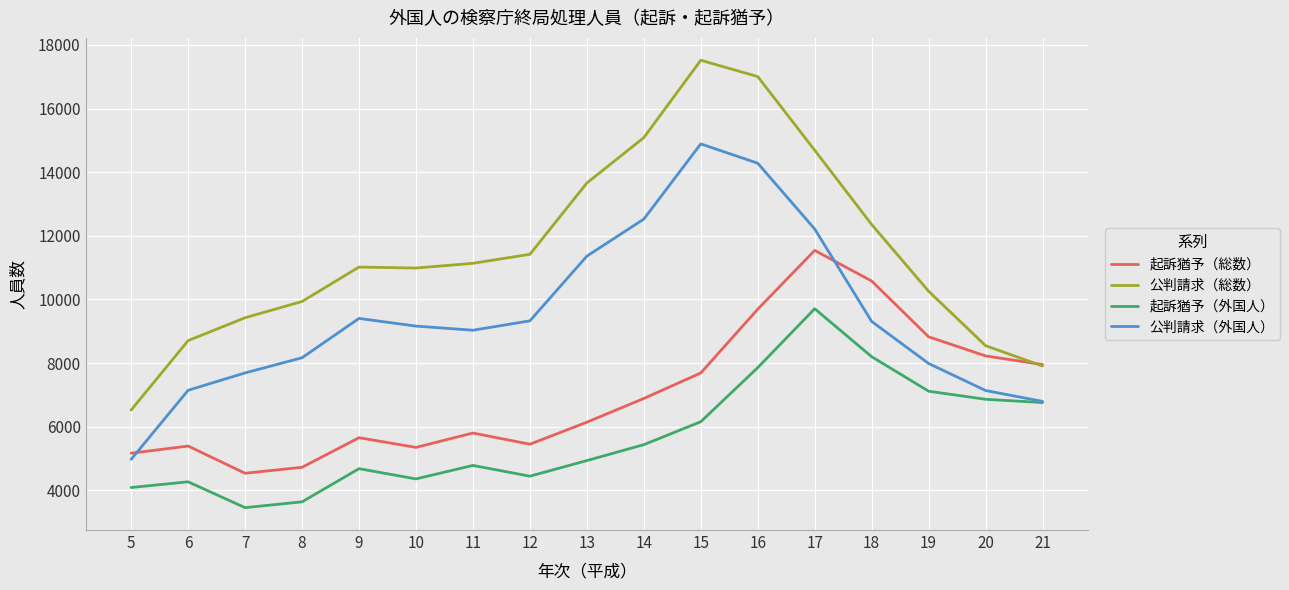

True or false: 公判請求（外国人） has more than 1 points higher than both neighbors.

True